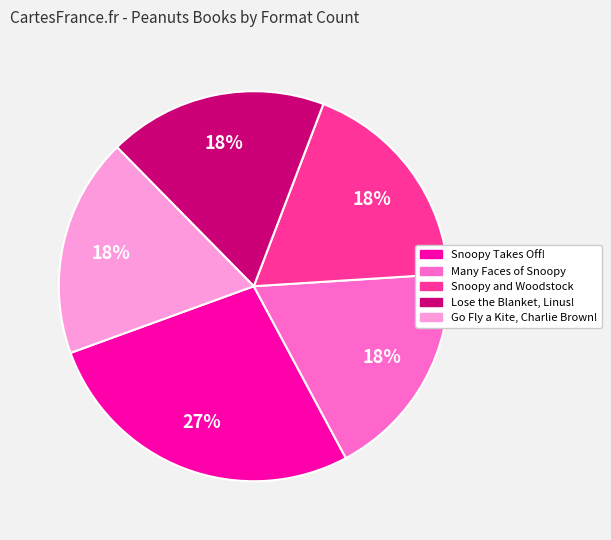

Which slice is the largest?

Snoopy Takes Off!